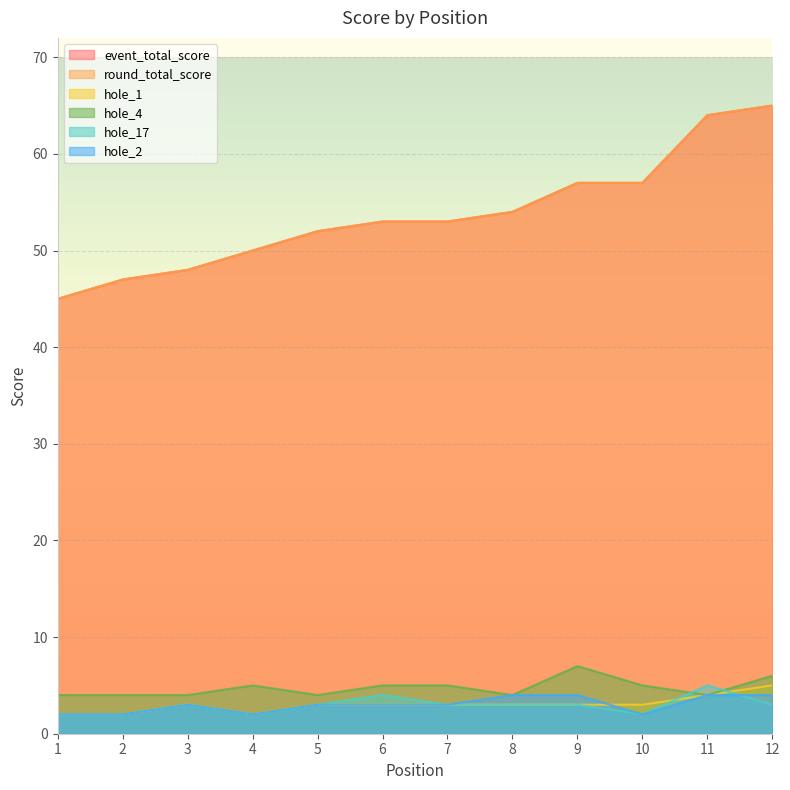

Between 8 and 12, which series saw the biggest shift?

event_total_score